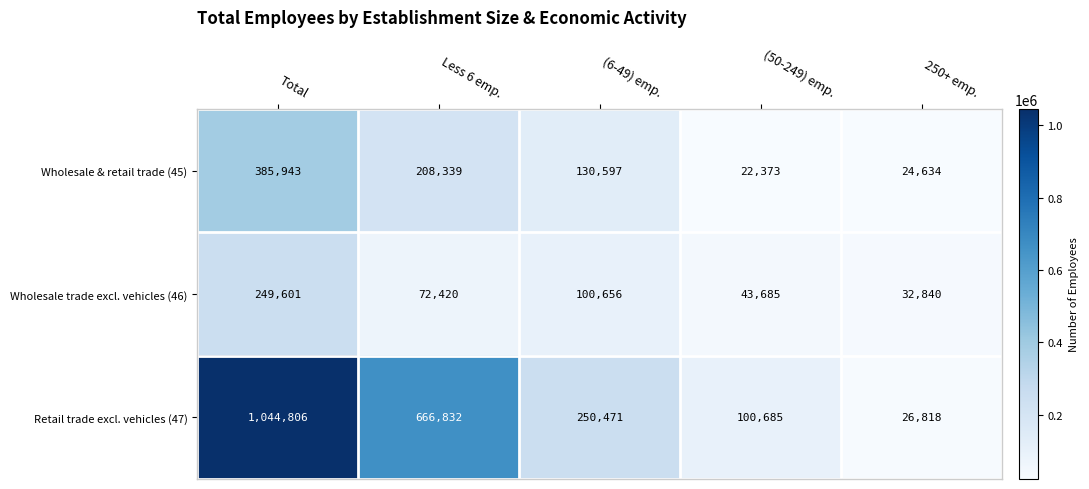

At which label is Retail trade excl. vehicles (47) closest to 535812?

Less 6 emp.